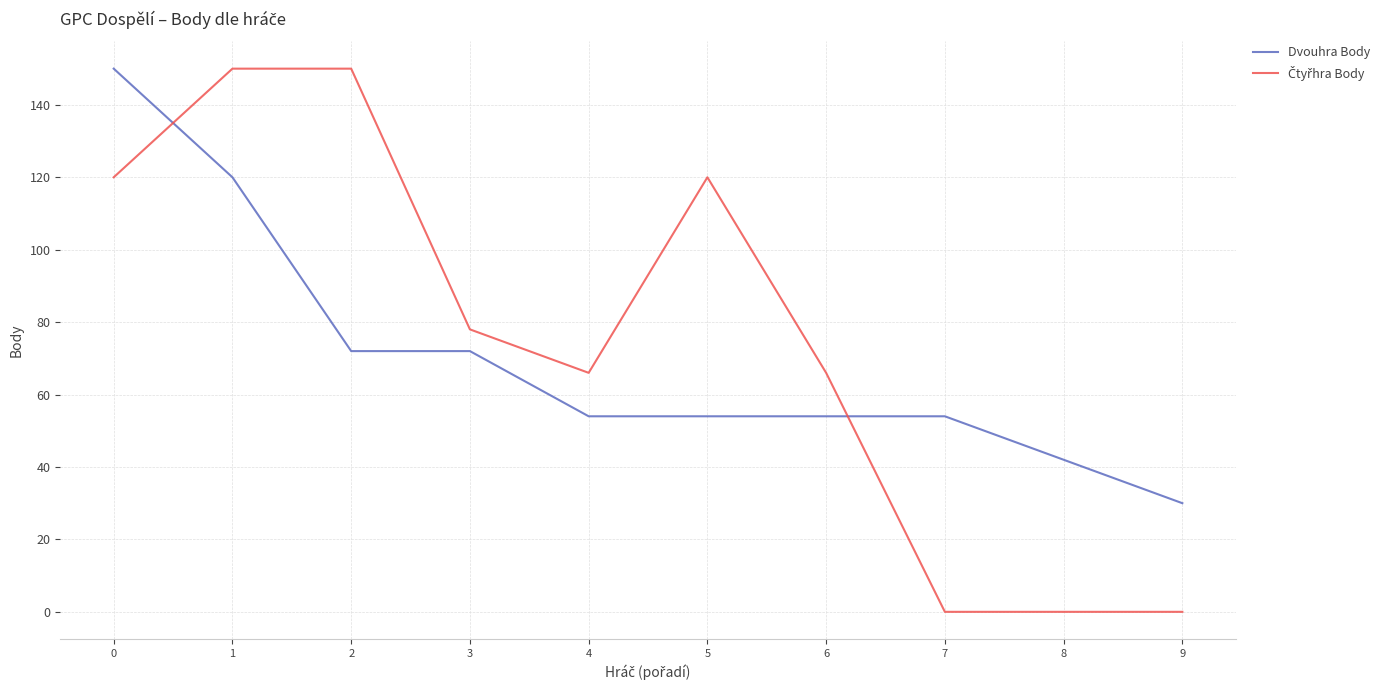

The value of Dvouhra Body at 8 is 25. True or false?

False